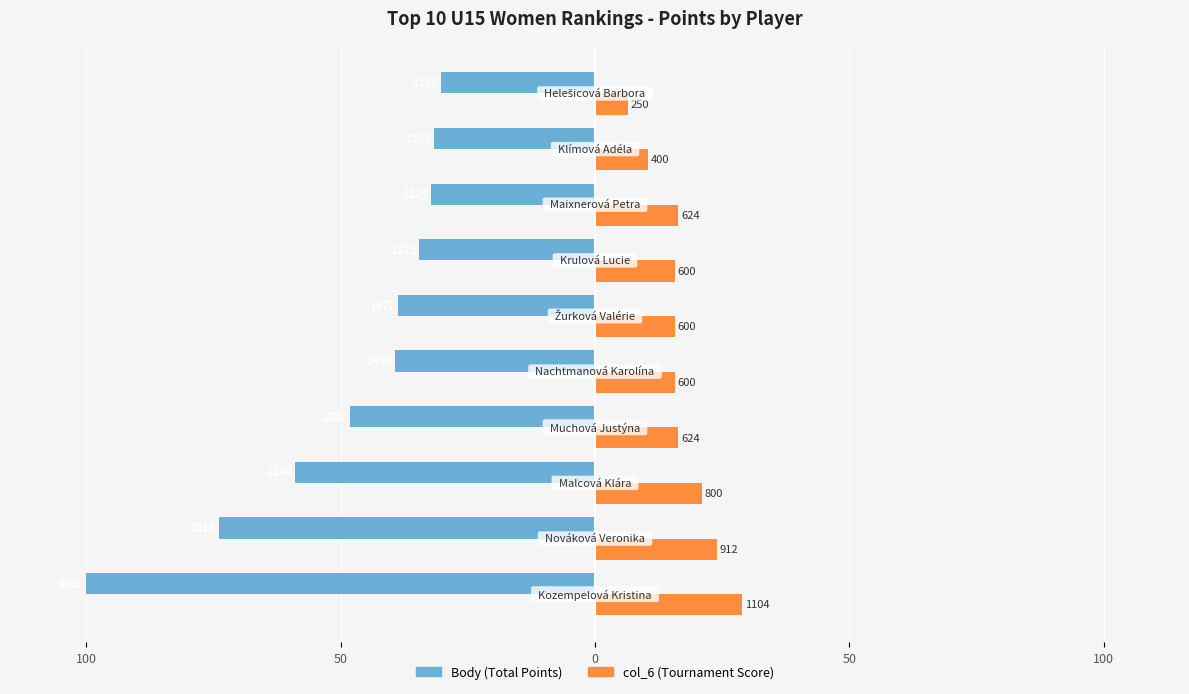

What are all the series names shown in the legend?

Body (Total Points), col_6 (Tournament Score)